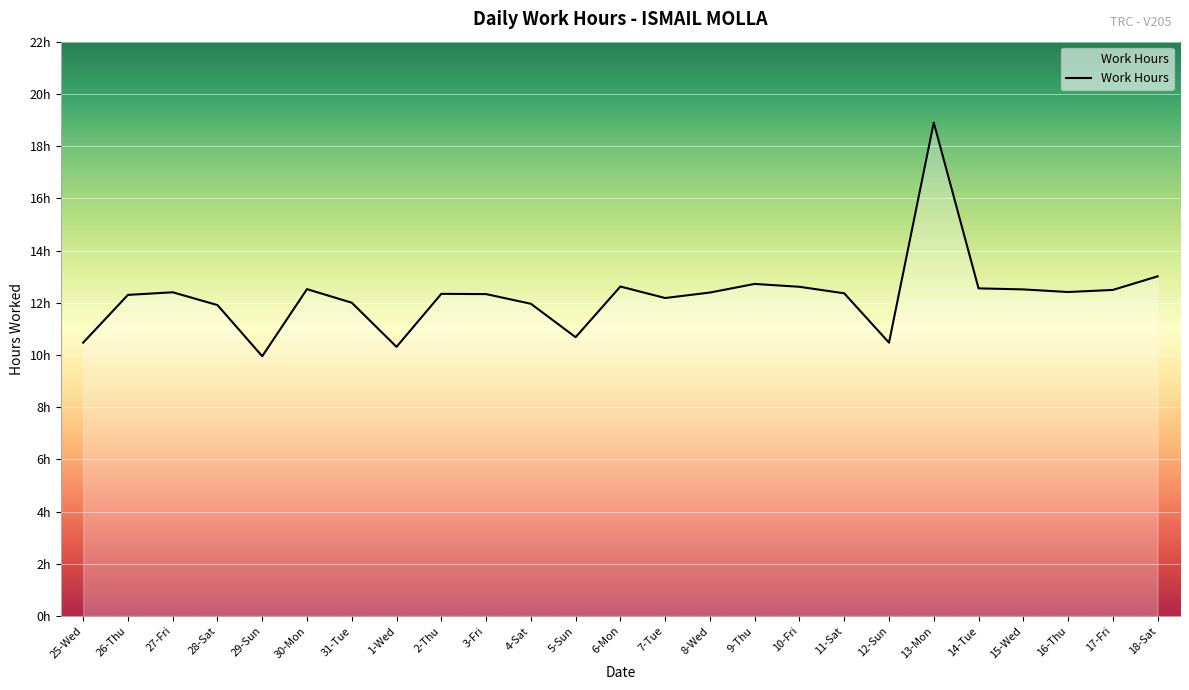

Between 25-Wed and 29-Sun, which is larger?

25-Wed